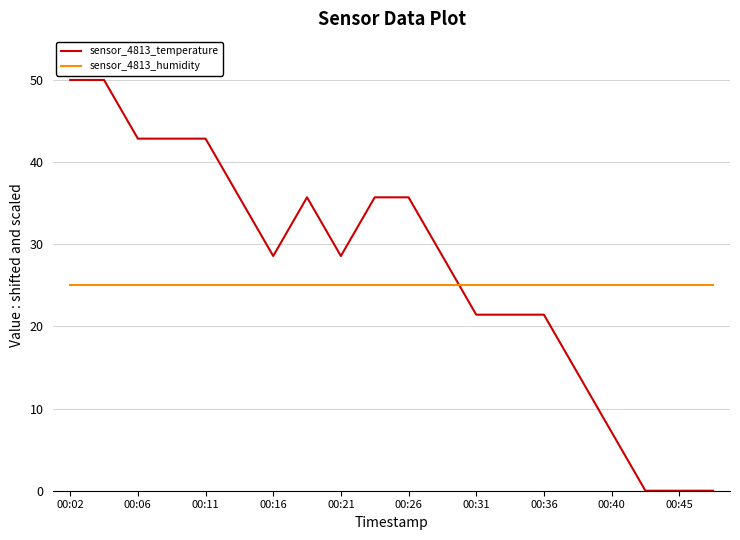

Which series has the largest range (max minus min)?

sensor_4813_temperature